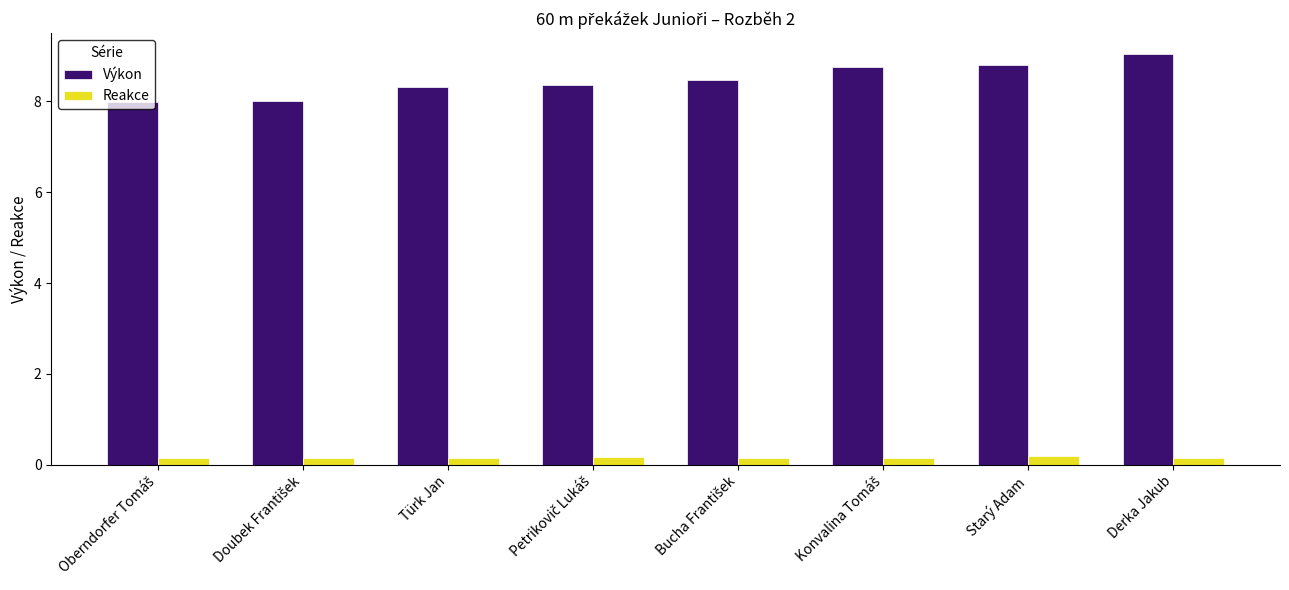

What is the sum of all Výkon values?

67.8